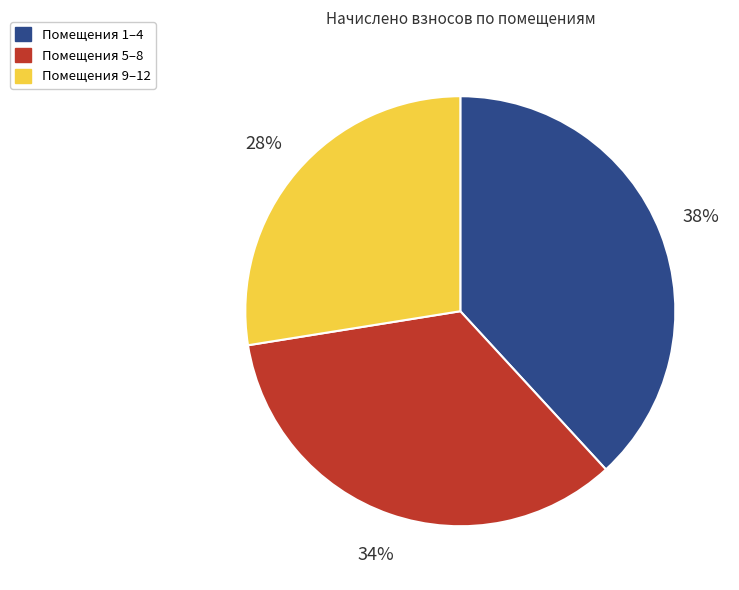

Does any single category account for the majority?

No